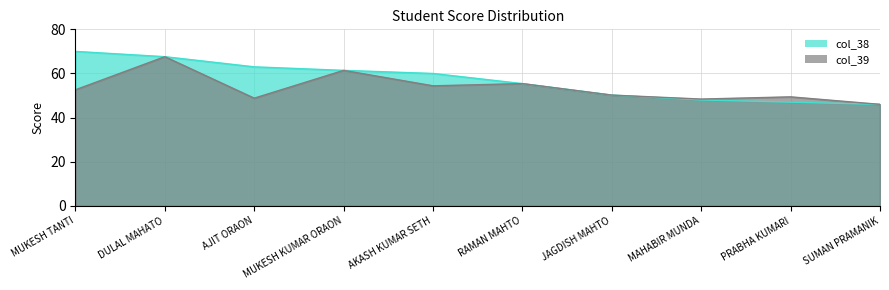

What is the sum of all col_39 values?

534.2